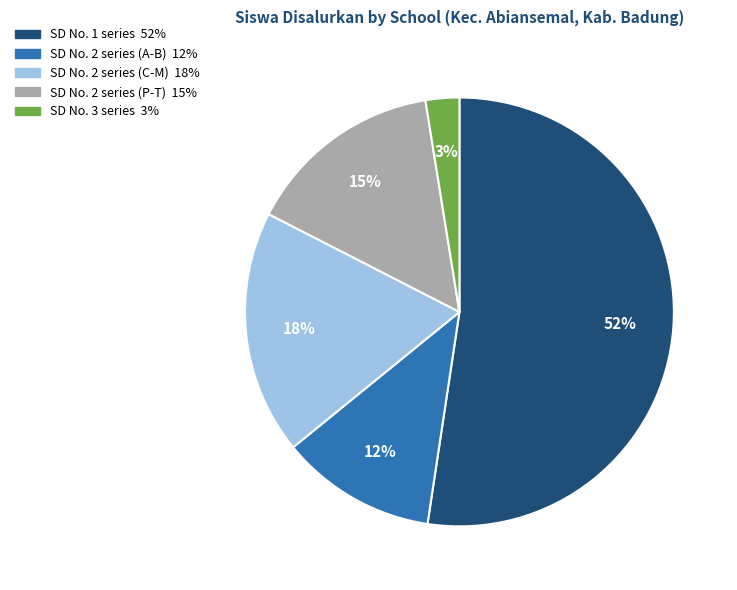

To the nearest percent, what is the average slice percentage?

20%